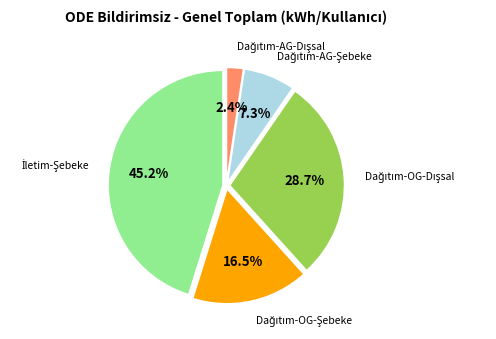

Is there any slice that represents more than half of the pie?

No